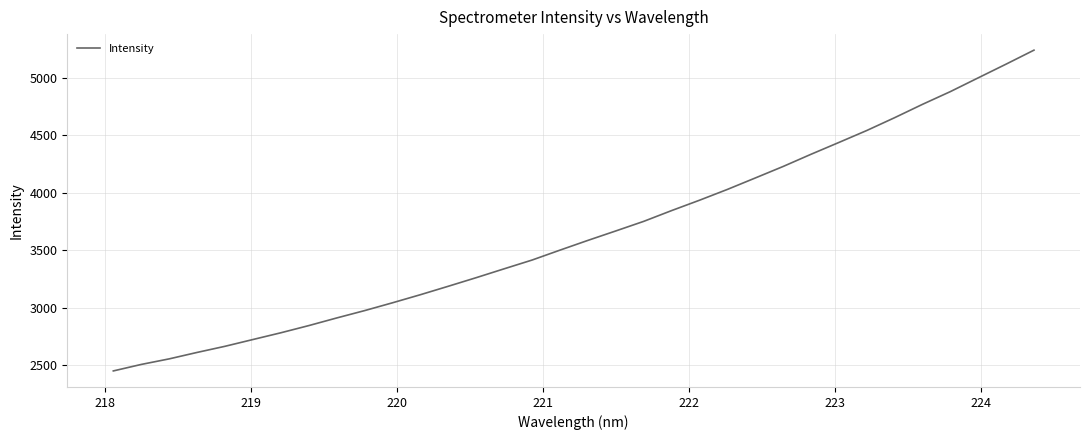

What is the smallest value displayed?

2449.0